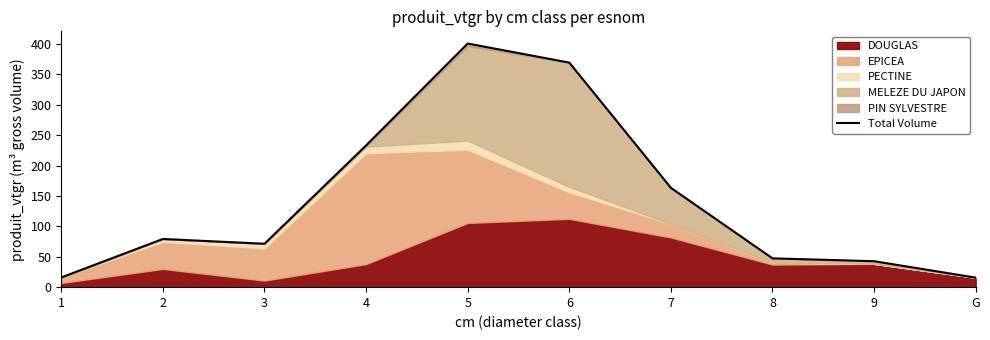

List the labels in order of value, largest first.

5, 6, 4, 7, 2, 3, 8, 9, 1, G